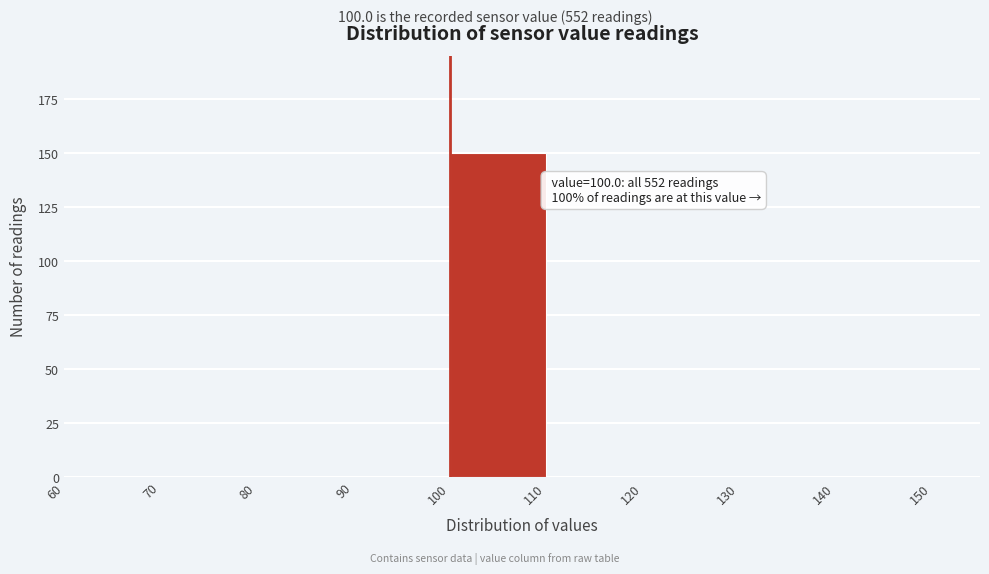

Over which range of the x-axis is the bar tallest?

100 to 110